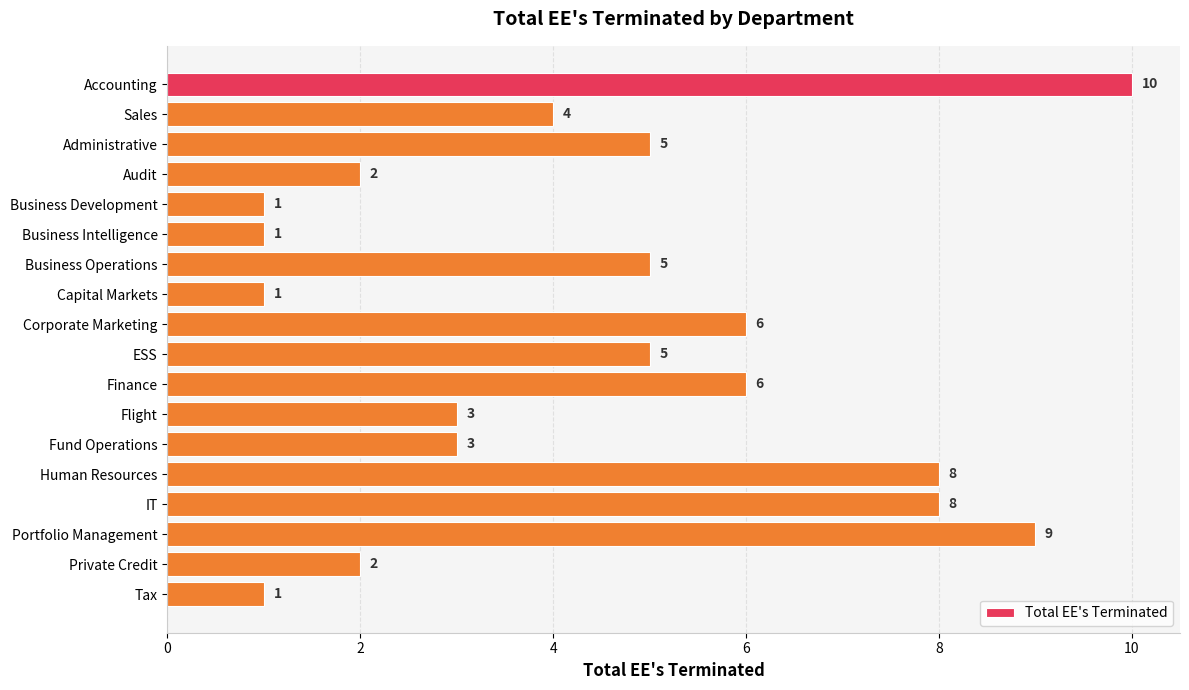

Count the values in the range 2 to 6.

10